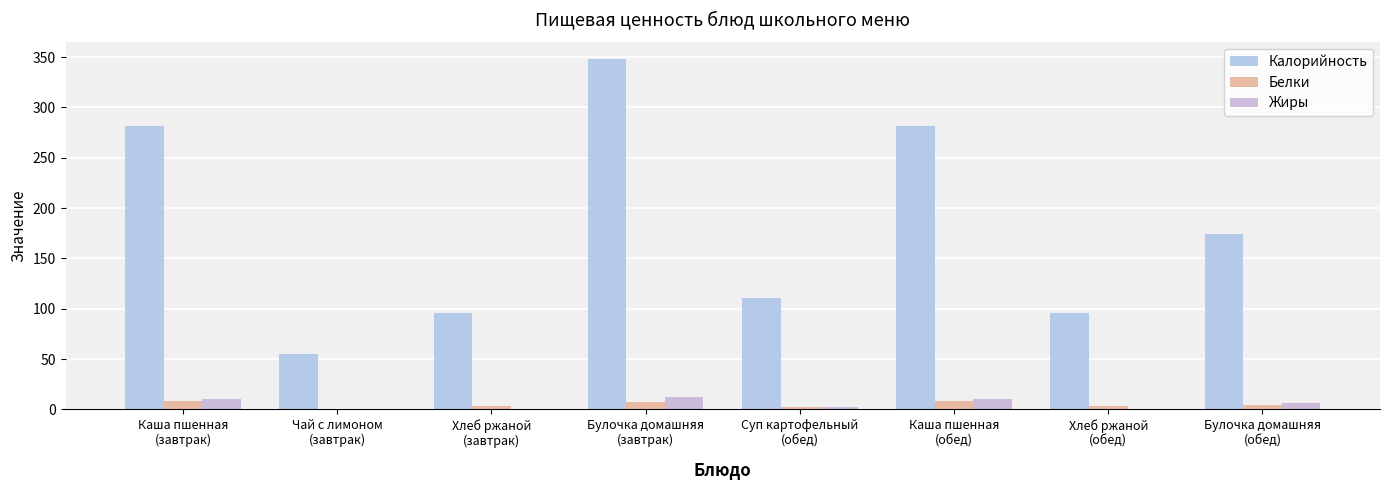

What is the label of the 6th bar from the right?

Хлеб ржаной
(завтрак)